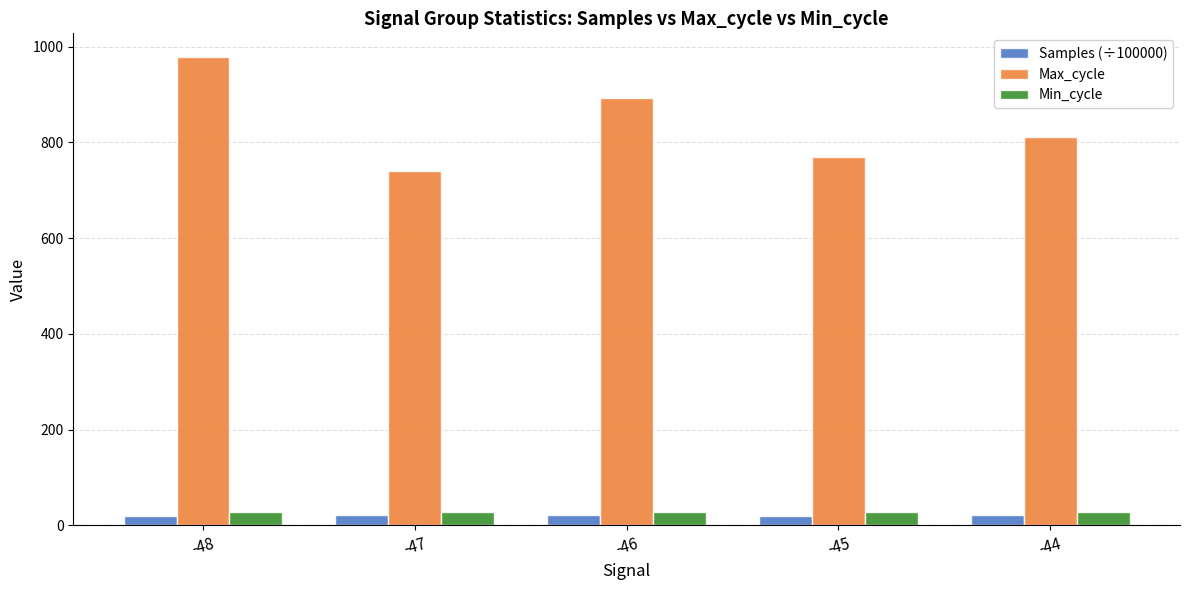

What is the total value across all series at -47?

788.9